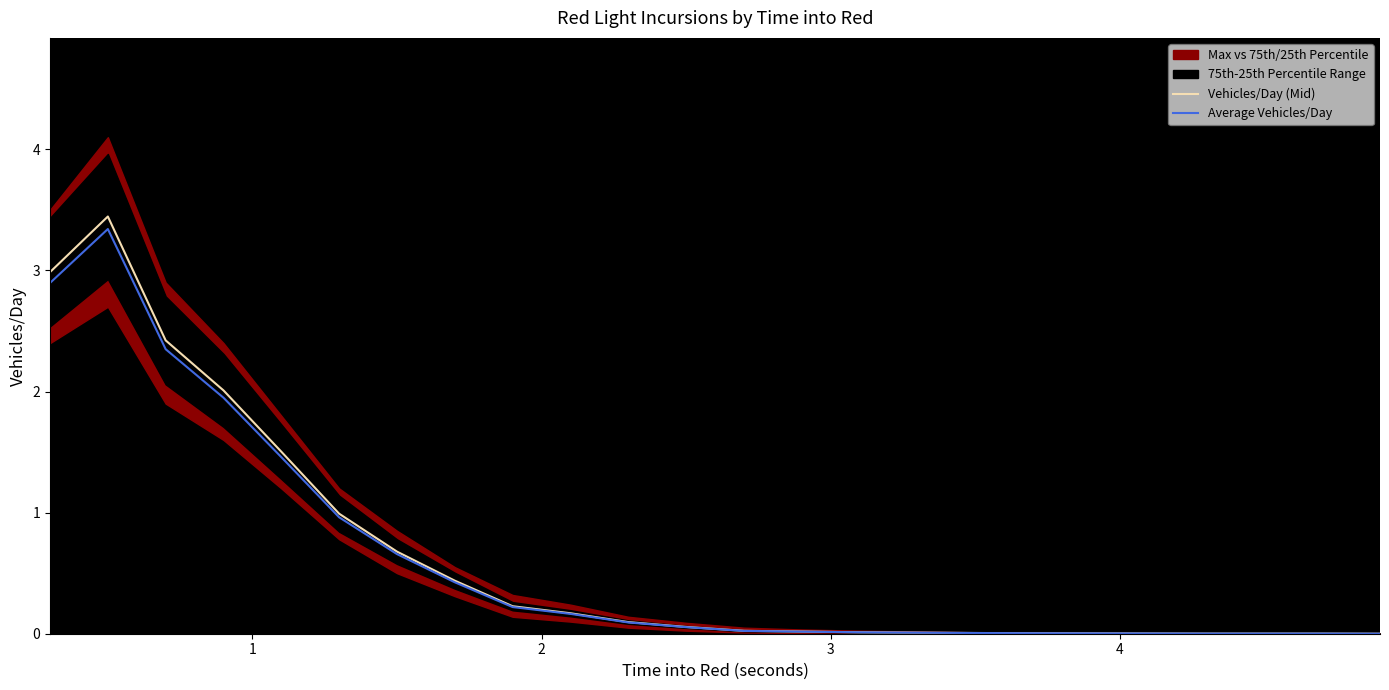

What is the maximum value for Average Vehicles/Day?

3.3